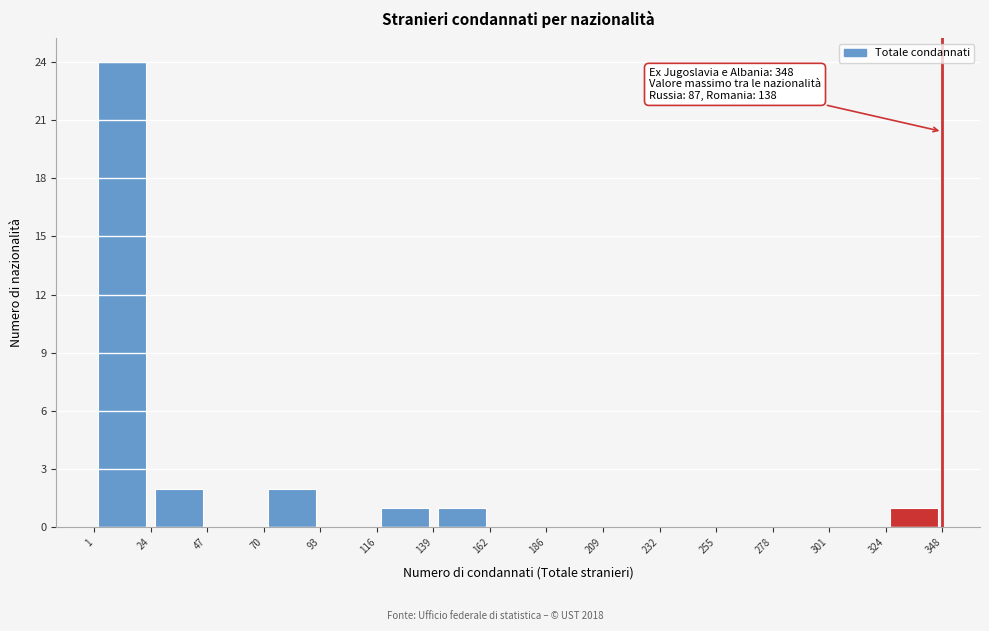

Which range on the x-axis has the tallest bar?

1 to 24